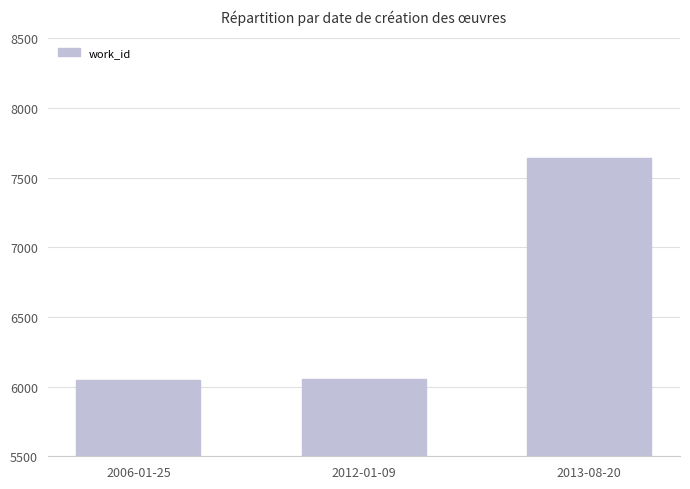

What is the label of the 1st bar from the left?

2006-01-25